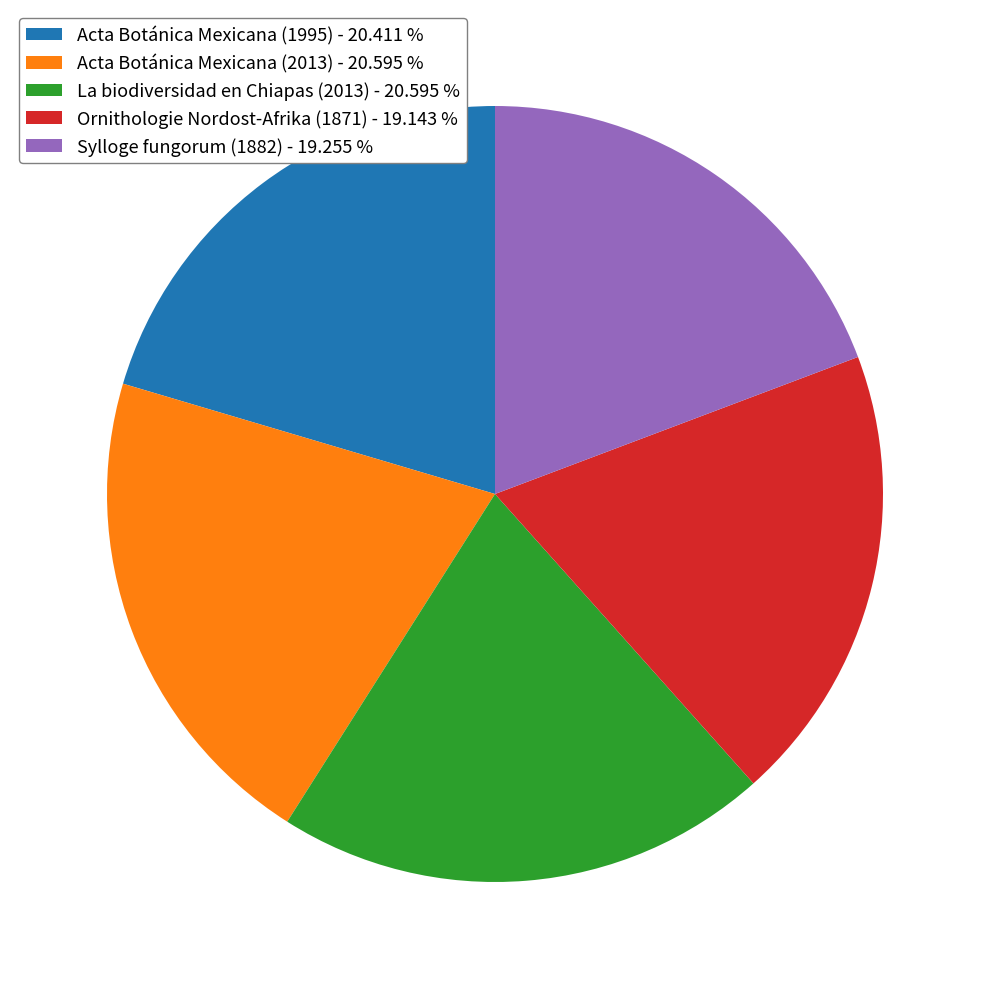

Approximately how many times larger is the value at Acta Botánica Mexicana (1995) - 20.411 % compared to Sylloge fungorum (1882) - 19.255 %?

1.1